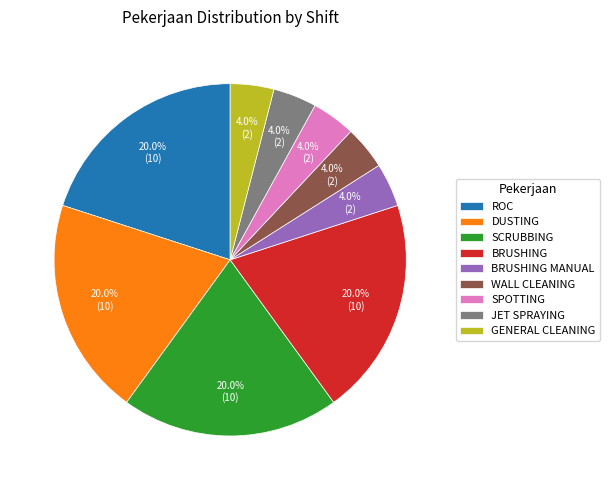

How many slices are in this pie chart?

9